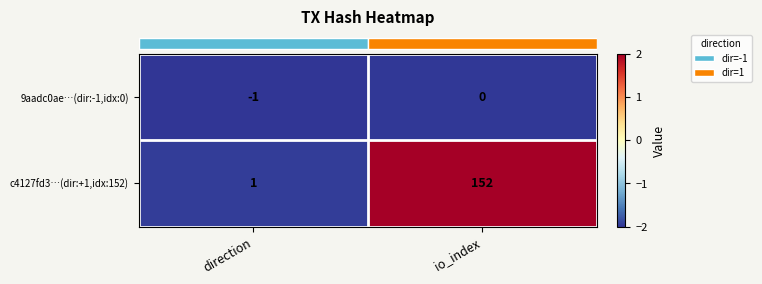

What is the maximum value shown in the chart?

152